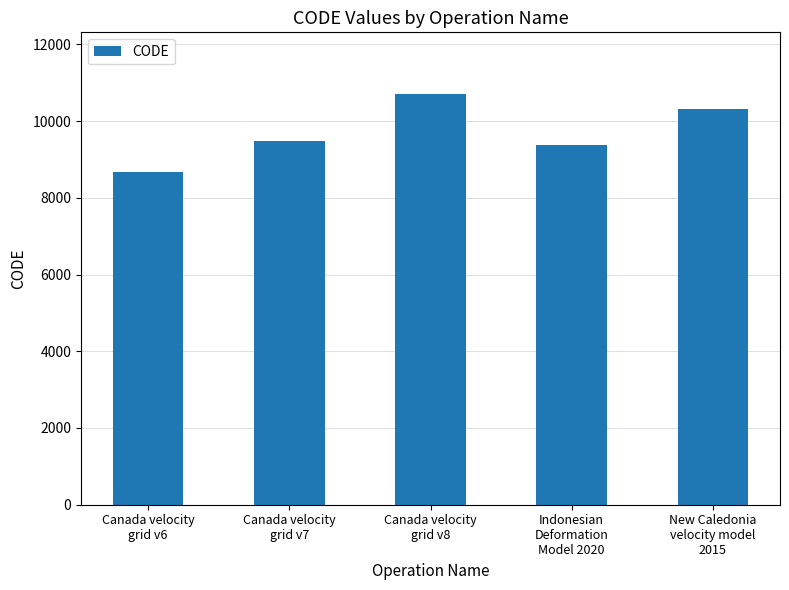

The value at Canada velocity
grid v7 is 16071. True or false?

False